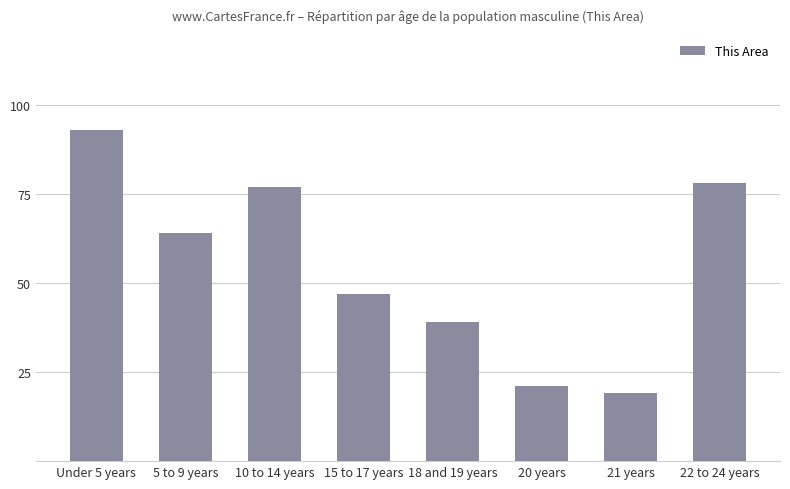

The value at 15 to 17 years is 47. True or false?

True